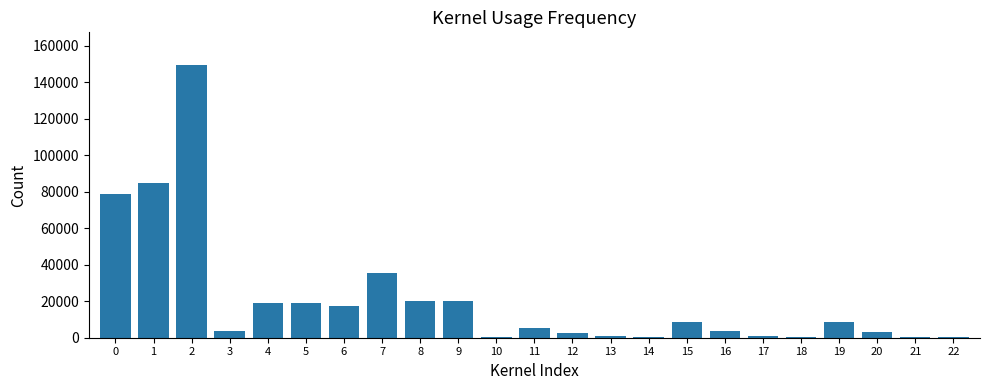

How many data points does each series have?

23